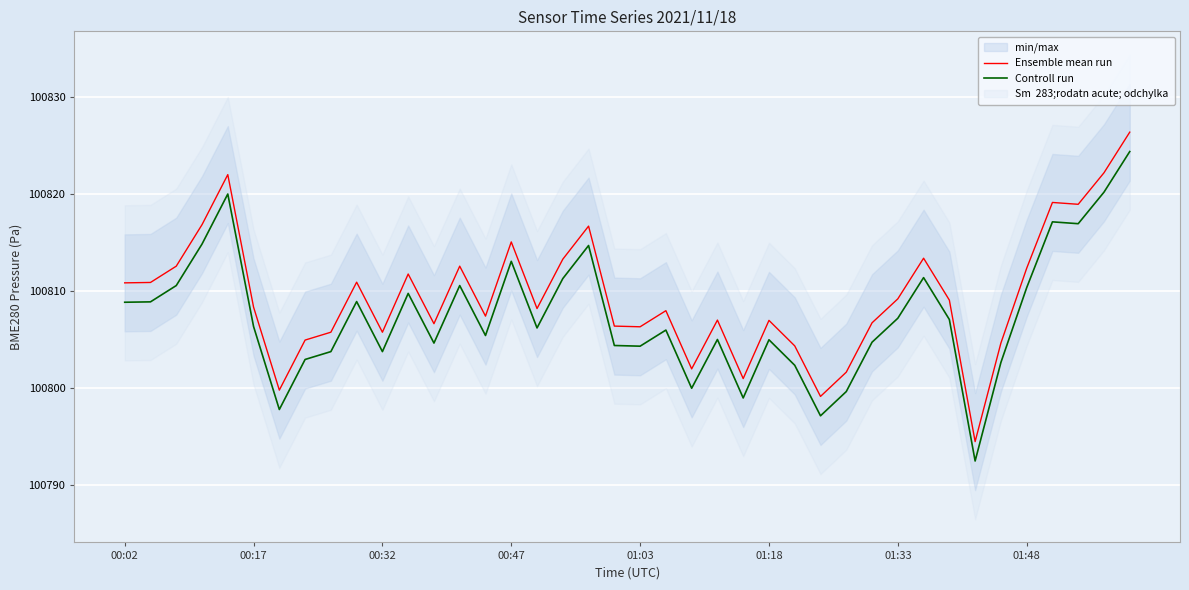

Which series changed the most between 12 and 19?

Ensemble mean run